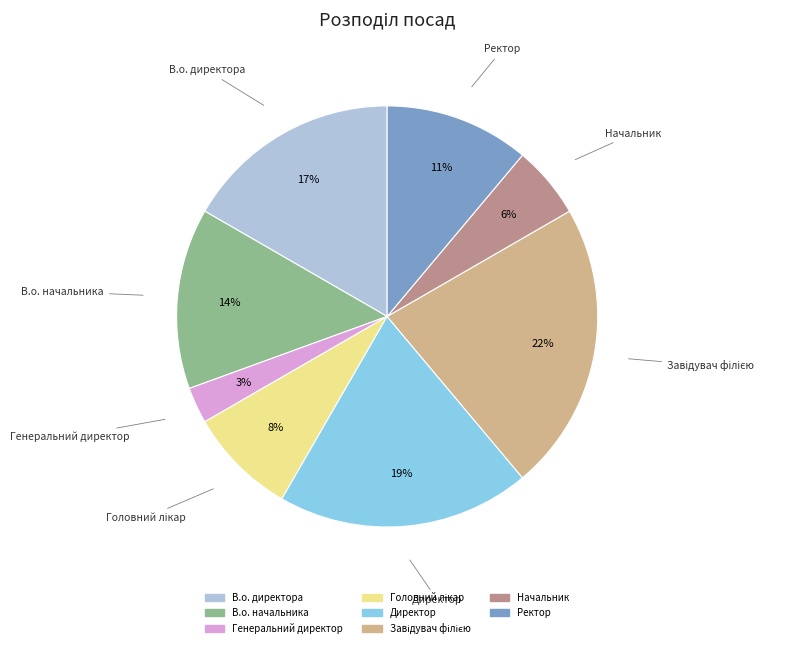

To the nearest percent, what percentage of the pie is Ректор?

11%